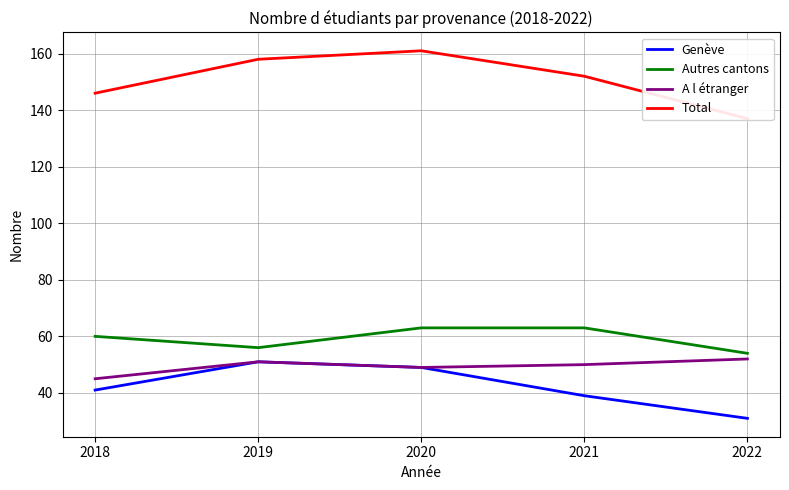

Is it true that Genève equals 50 at 2022?

False